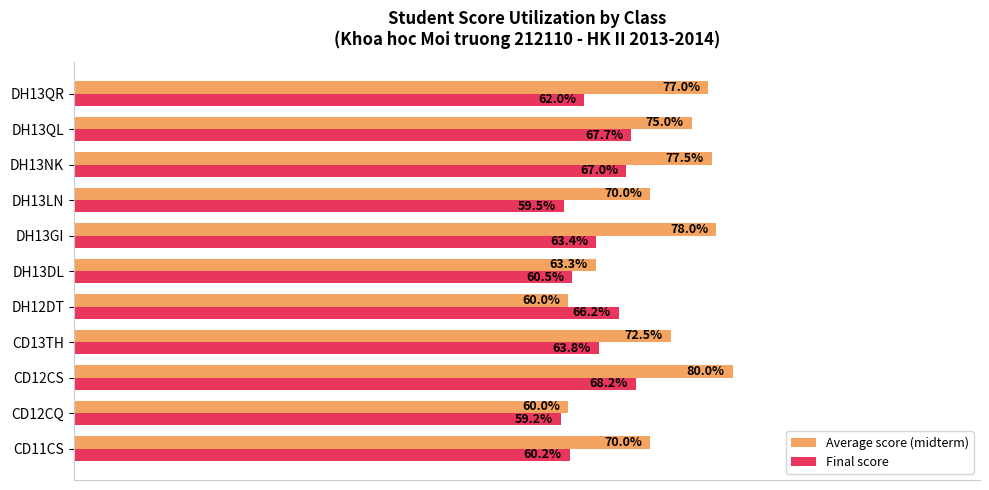

Which series changed the most between CD13TH and DH13QR?

Average score (midterm)